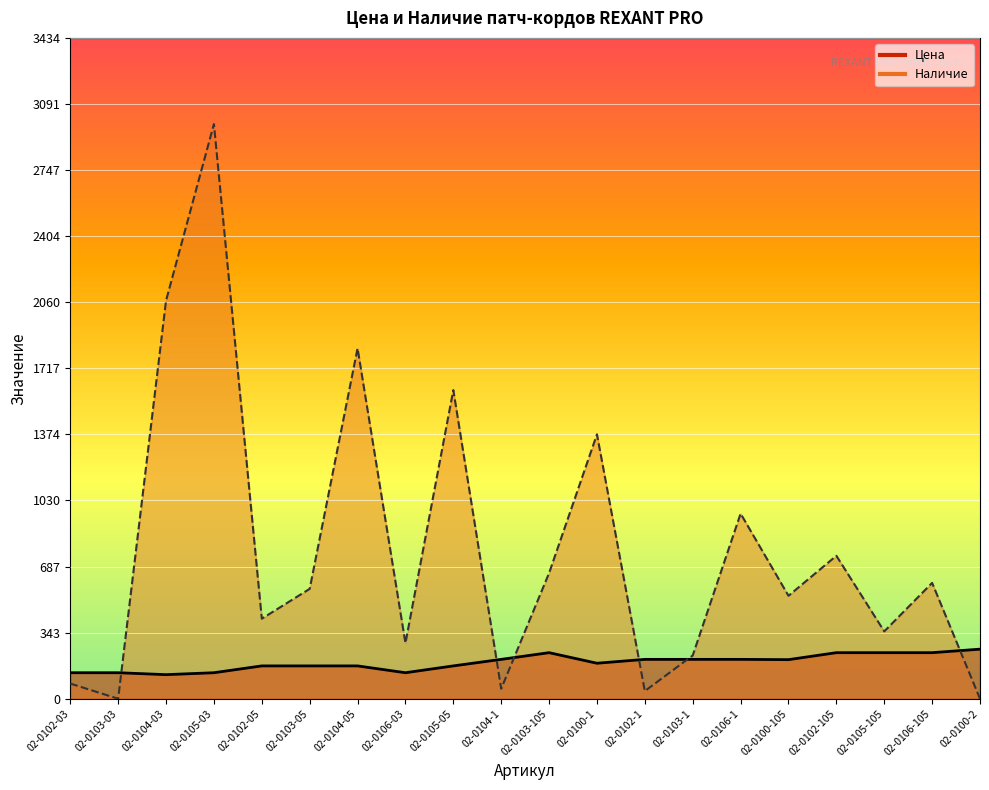

Reading left to right, extract all data points from this chart.

Цена: 02-0102-03=135.3	02-0103-03=135.3	02-0104-03=125.2	02-0105-03=135.3	02-0102-05=170.7	02-0103-05=170.7	02-0104-05=170.7	02-0106-03=135.3	02-0105-05=170.7	02-0104-1=204.7	02-0103-105=239.5	02-0100-1=184.6	02-0102-1=204.7	02-0103-1=204.7	02-0106-1=204.7	02-0100-105=203.2	02-0102-105=239.5	02-0105-105=239.5	02-0106-105=239.5	02-0100-2=257.7
Наличие: 02-0102-03=79.0	02-0103-03=0.0	02-0104-03=2069.0	02-0105-03=2986.0	02-0102-05=416.0	02-0103-05=571.0	02-0104-05=1821.0	02-0106-03=289.0	02-0105-05=1604.0	02-0104-1=52.0	02-0103-105=653.0	02-0100-1=1374.0	02-0102-1=40.0	02-0103-1=225.0	02-0106-1=962.0	02-0100-105=535.0	02-0102-105=743.0	02-0105-105=350.0	02-0106-105=602.0	02-0100-2=0.0